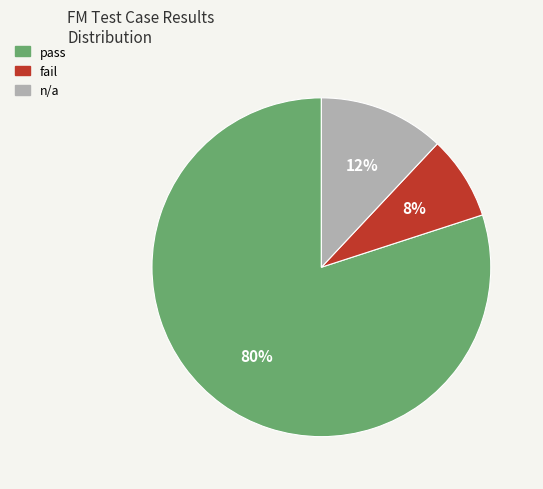

What is the smallest slice in the pie chart?

fail